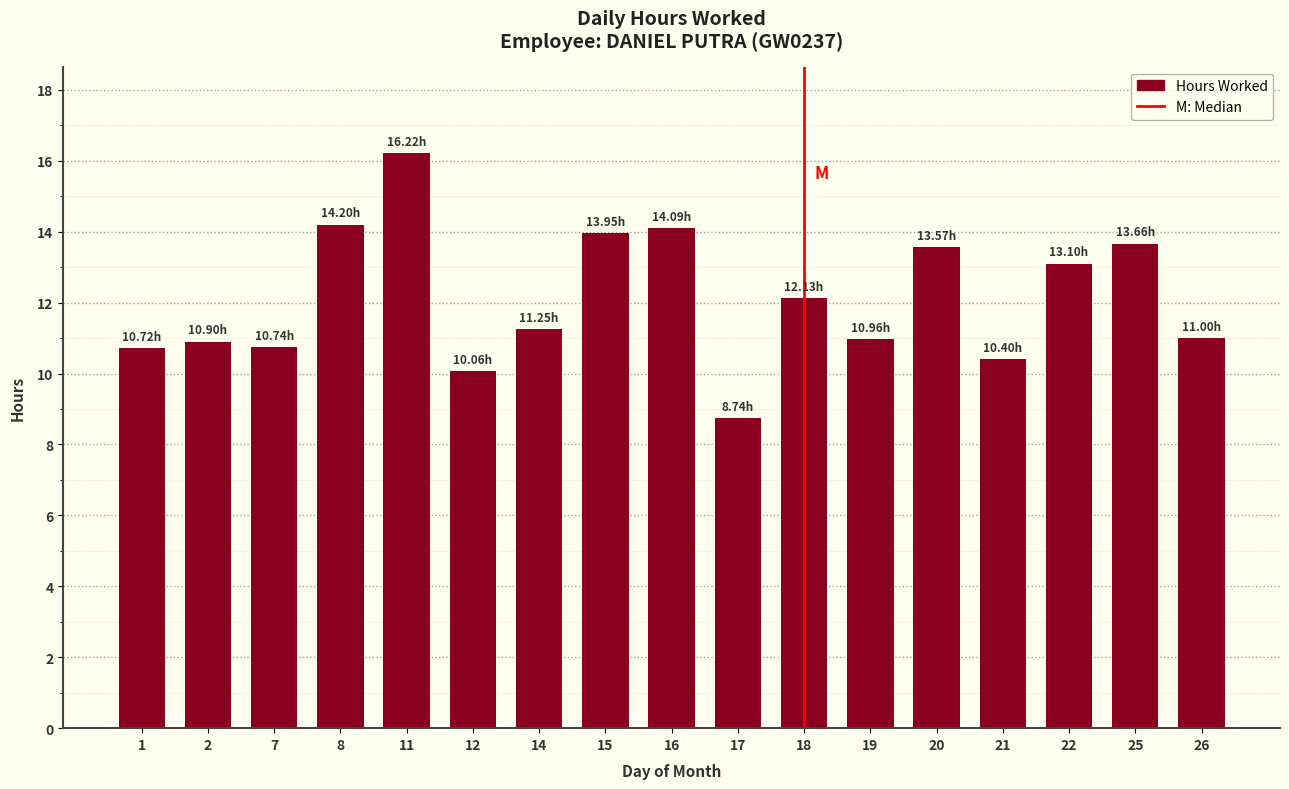

Are the bars horizontal?

No